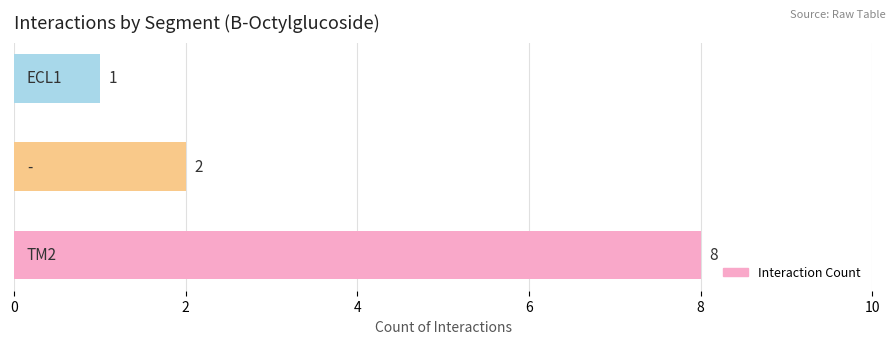

Reading top to bottom, list all the values displayed in this chart.

1	2	8